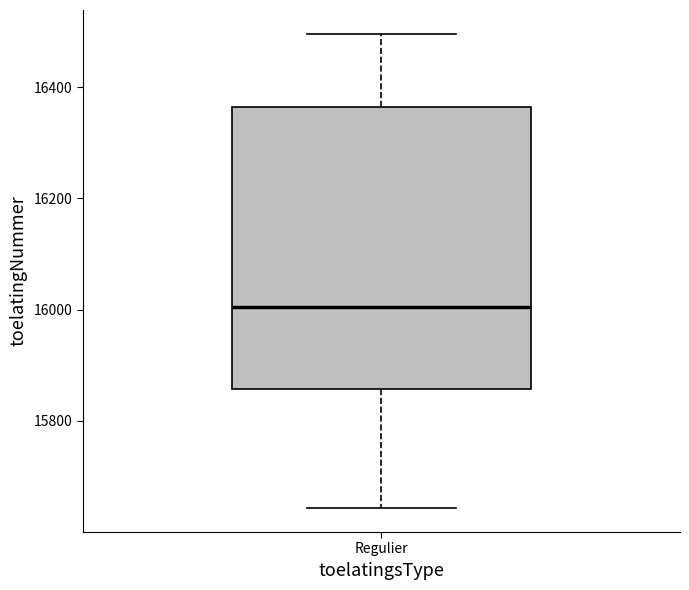

Read this box plot against the y-axis: the position of the median line, the range covered by the box, and the ends of both whiskers. The values are not printed on the chart, so give them approximately, as read against the axis.

median 16000, box 15860 to 16360, whiskers 15640 to 16500